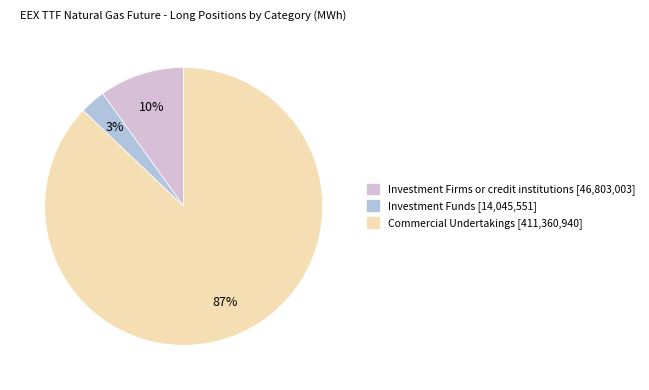

To the nearest percent, what is the difference between the largest and smallest slice percentages?

84%